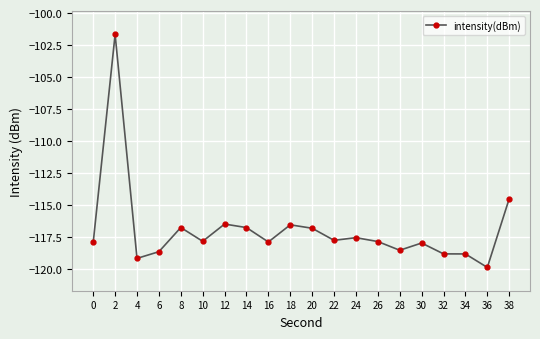

What is the difference between the values at 28 and 36?

1.3